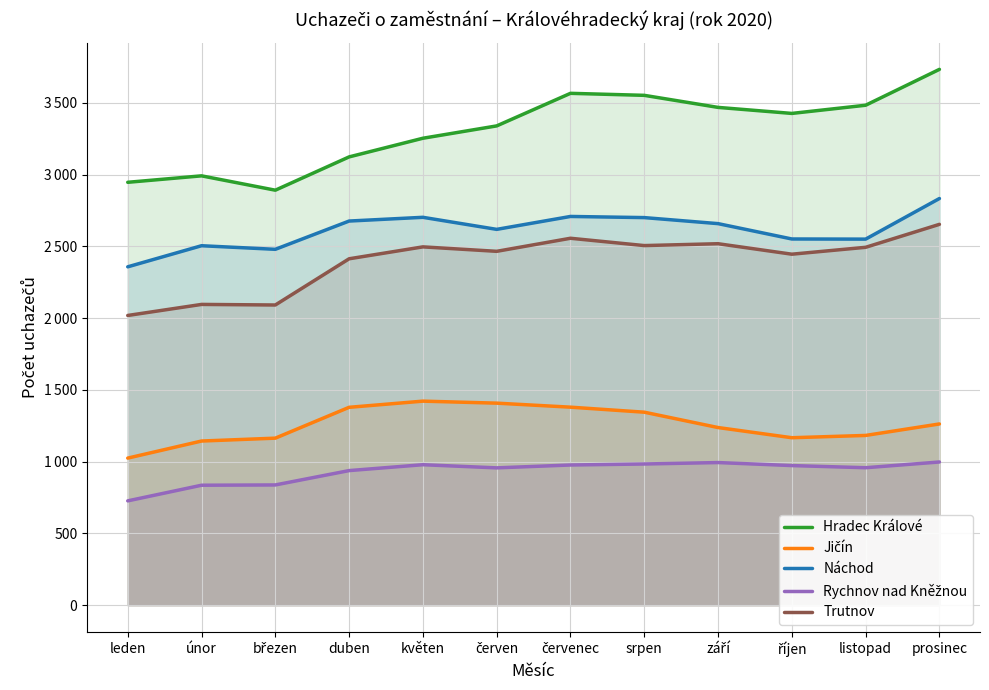

What is the label of the 10th point from the right?

březen